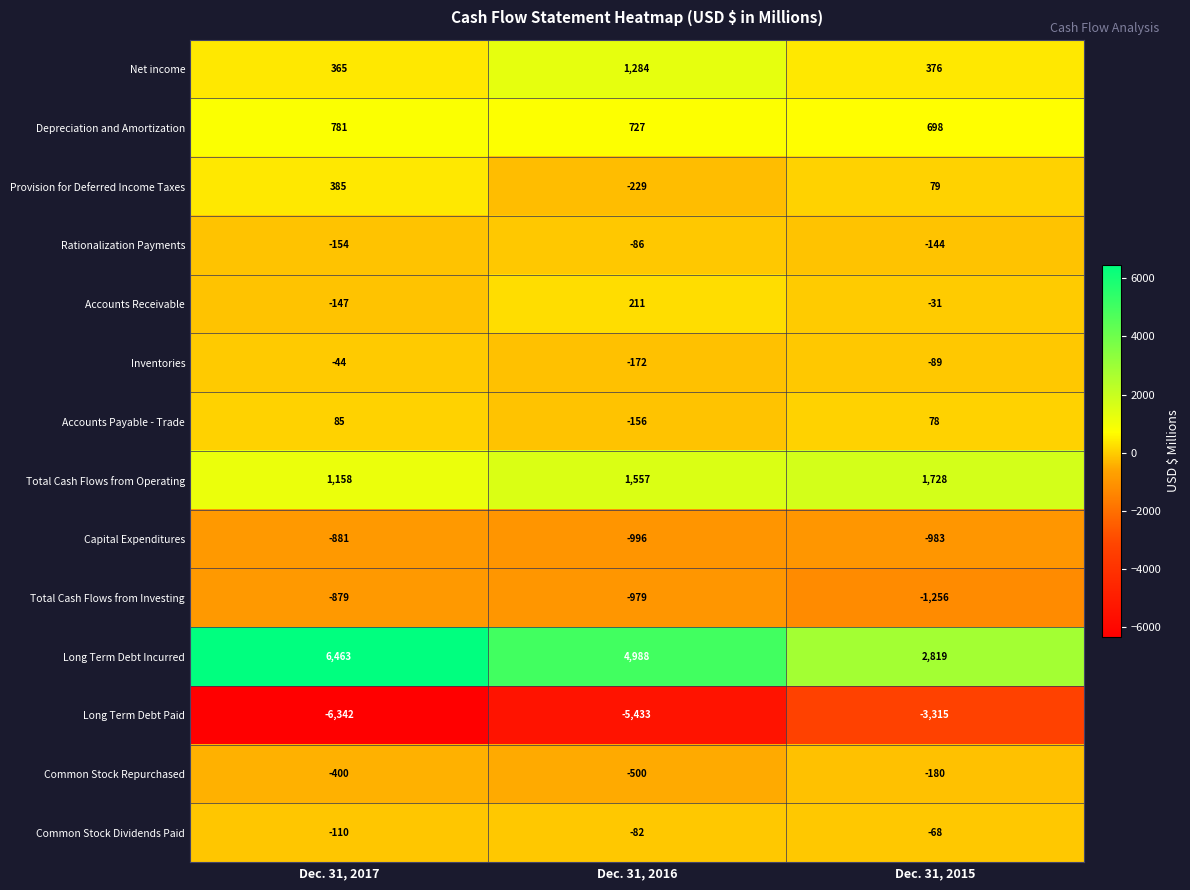

The value of Depreciation and Amortization at Dec. 31, 2017 is 781. True or false?

True